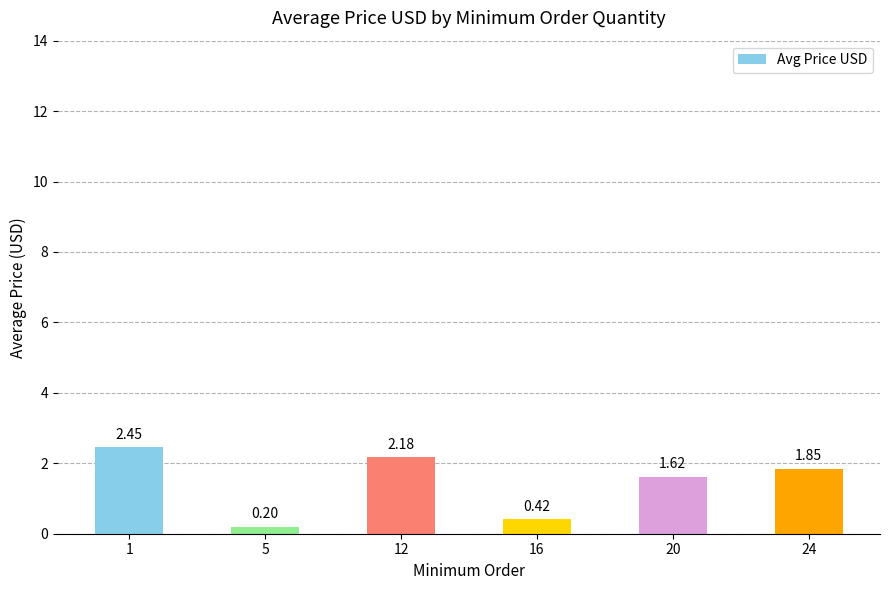

What is the change in value from 16 to 24?

+1.4